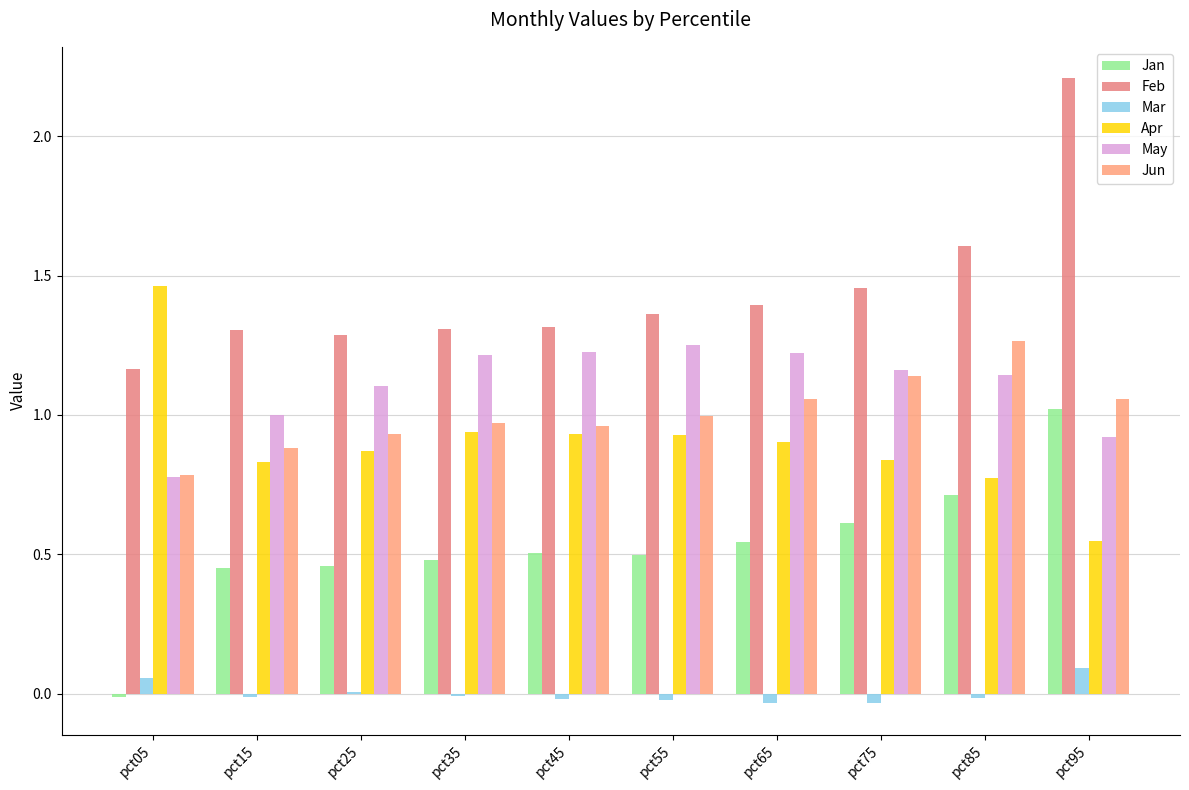

At which category is the sum across all series the highest?

pct95